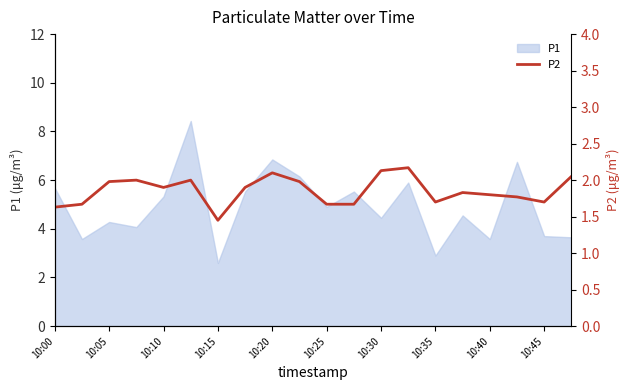

How many interior local peaks (higher than both neighbors) does the data have?

5